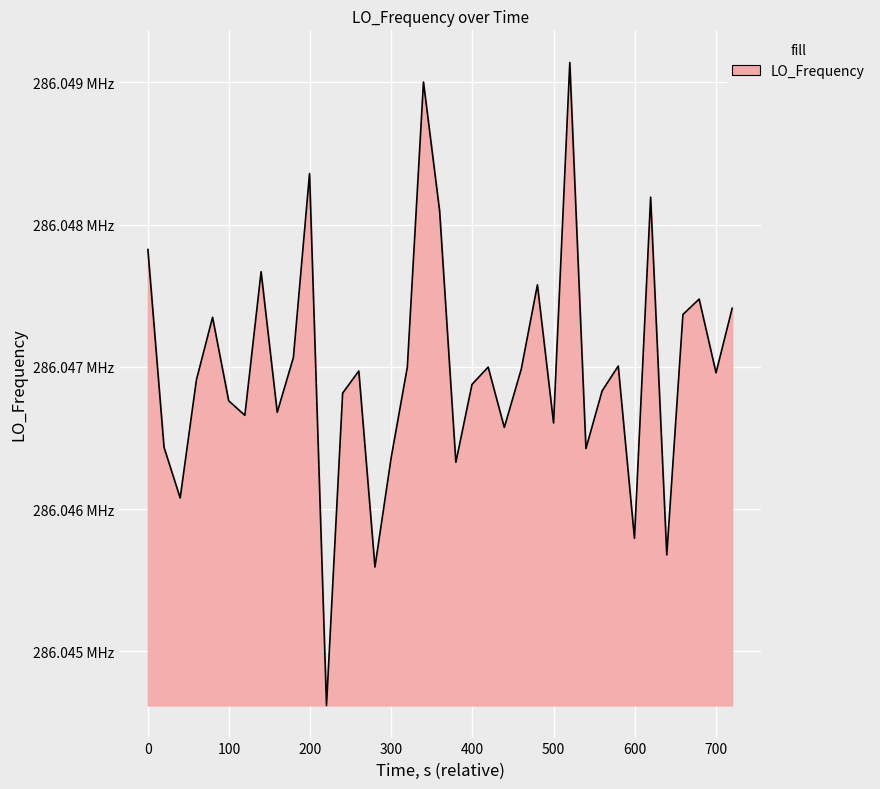

Reading left to right, what are all the values shown in this chart?

286047825.8	286046435.4	286046079.2	286046909.2	286047349.2	286046762.2	286046660.0	286047669.7	286046681.3	286047066.7	286048359.8	286044620.8	286046816.4	286046971.9	286045593.7	286046363.1	286046999.0	286049002.9	286048096.5	286046329.9	286046877.6	286046999.0	286046574.8	286046985.0	286047577.8	286046606.4	286049140.5	286046426.6	286046831.3	286047006.6	286045795.3	286048193.7	286045678.7	286047368.9	286047477.3	286046959.1	286047413.1